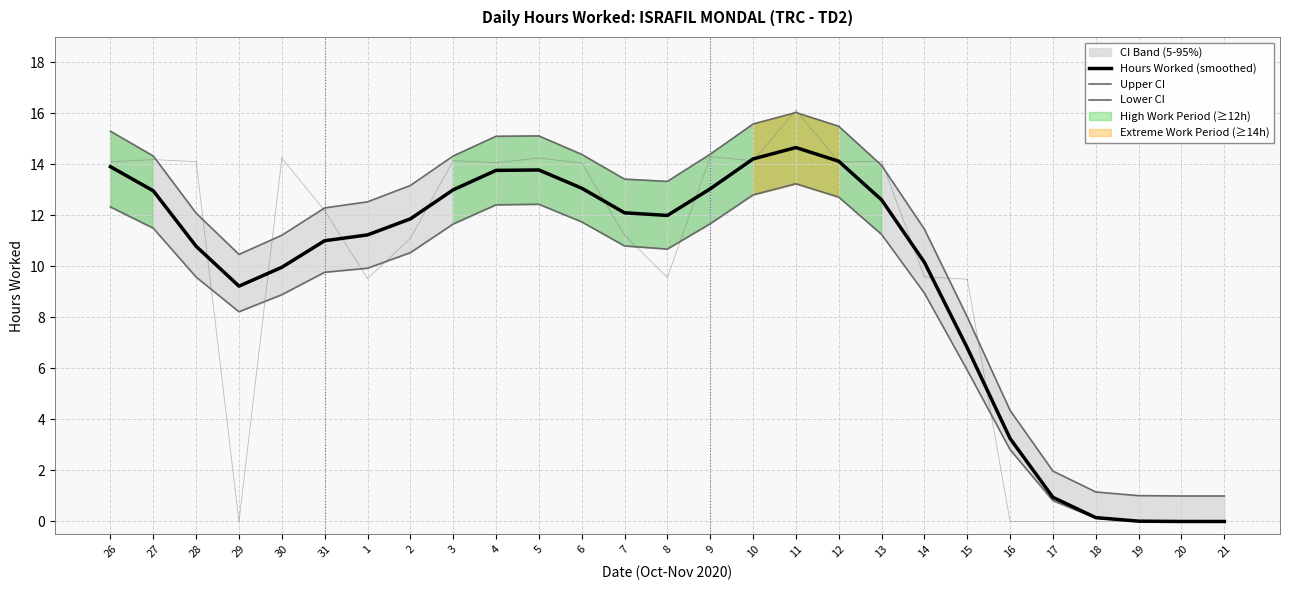

At which label does Lower CI first exceed 10?

26